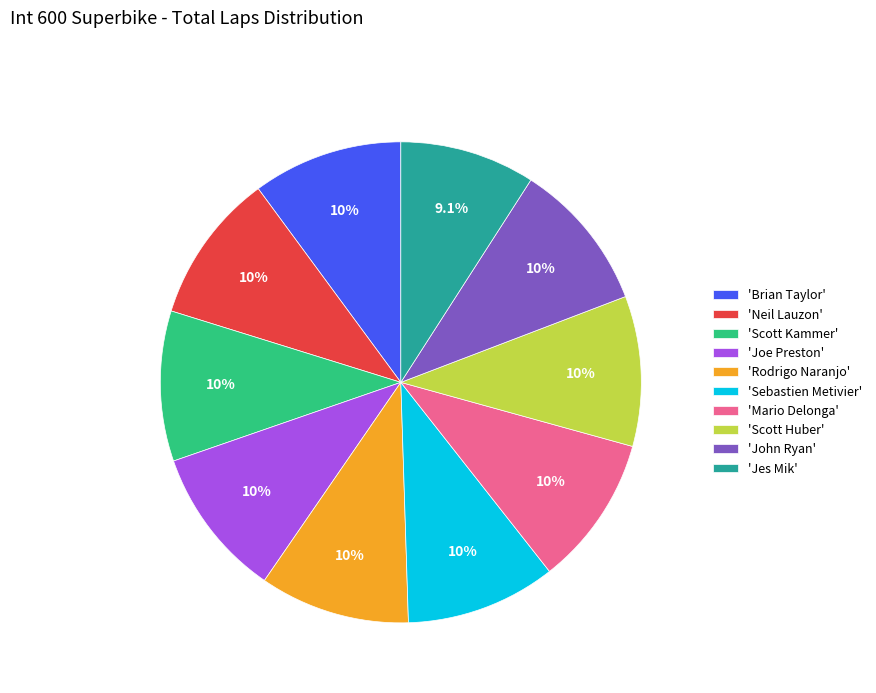

What is the smallest slice in the pie chart?

'Jes Mik'